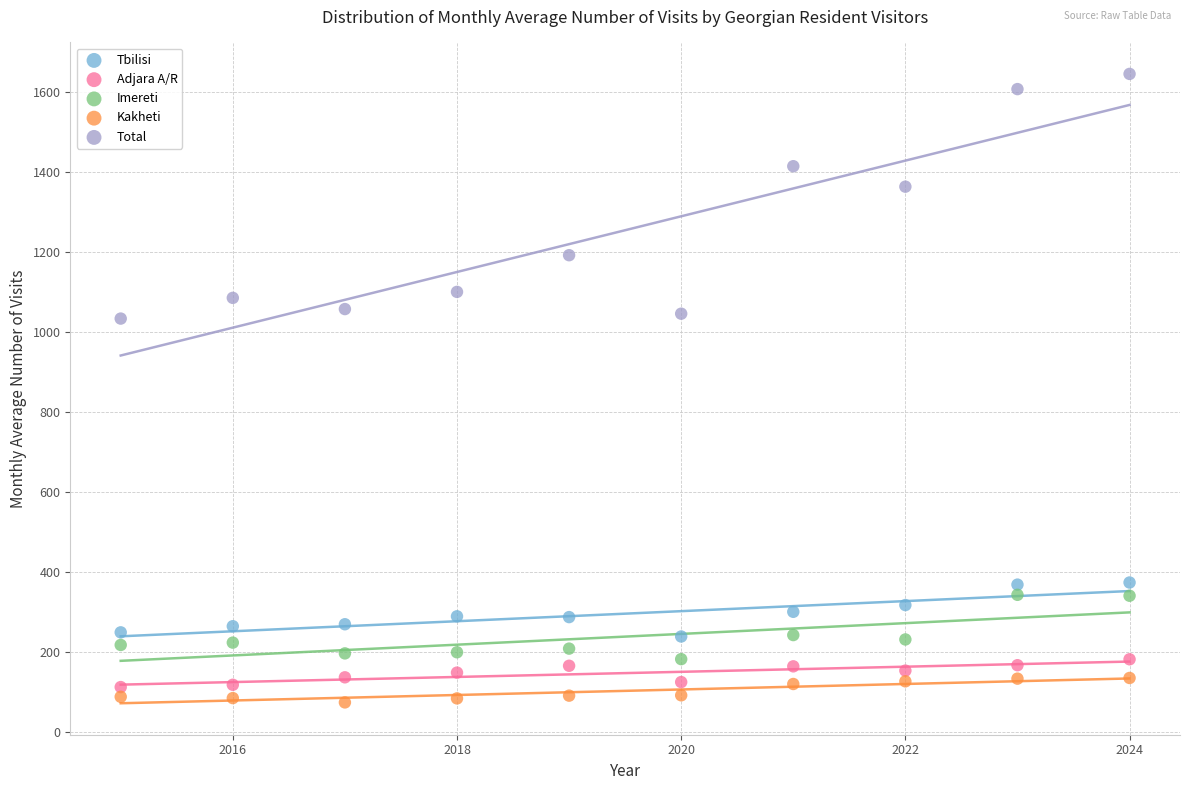

Which series has the widest spread of Y values?

Total